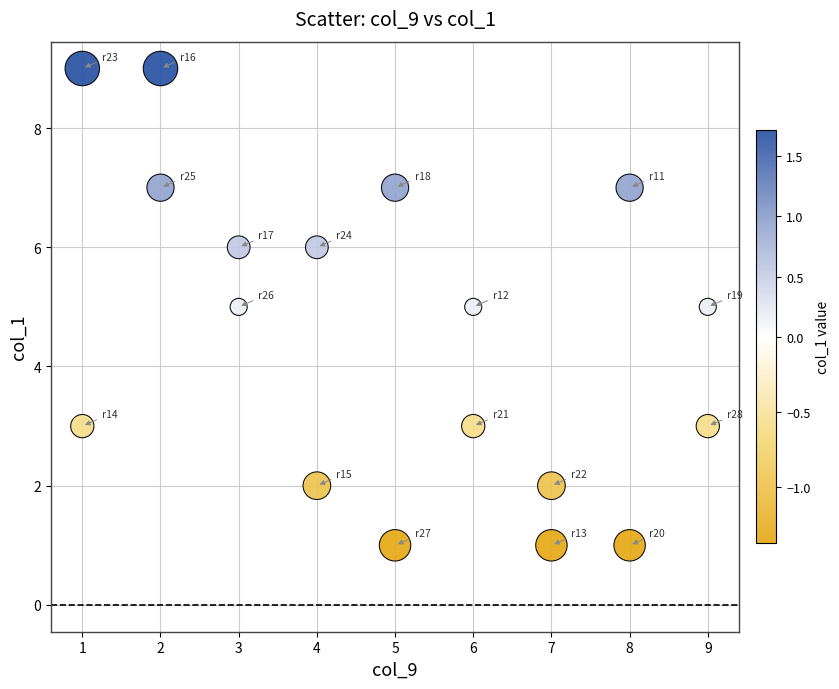

What is the range of X values (max minus min)?

8